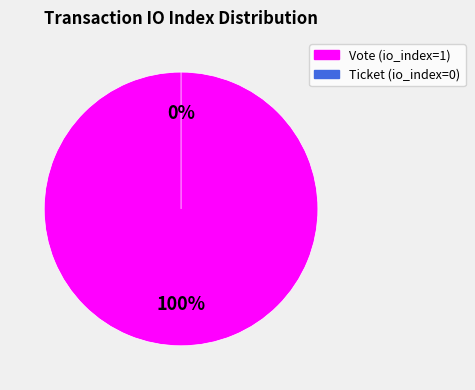

Rank the categories by value from highest to lowest.

Vote (io_index=1), Ticket (io_index=0)